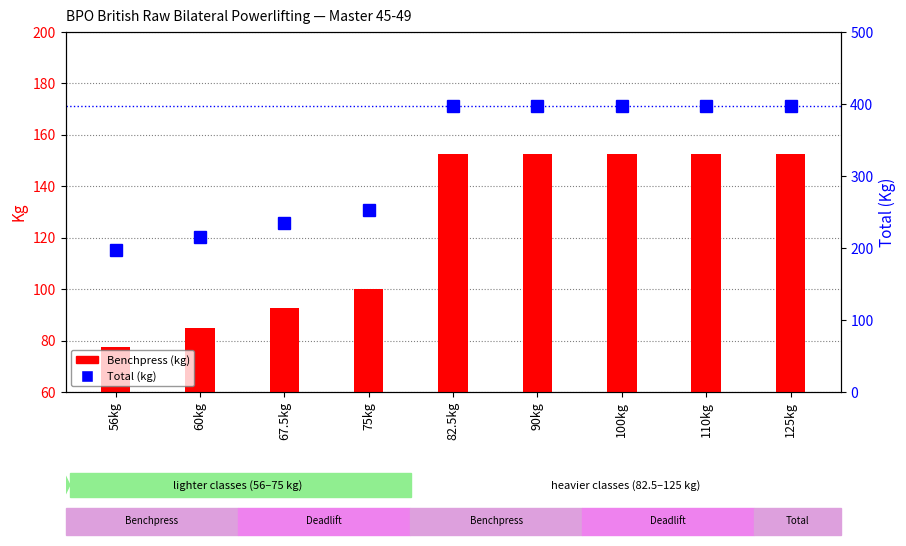

What is the spread (max minus min) of values at 75kg?

152.5